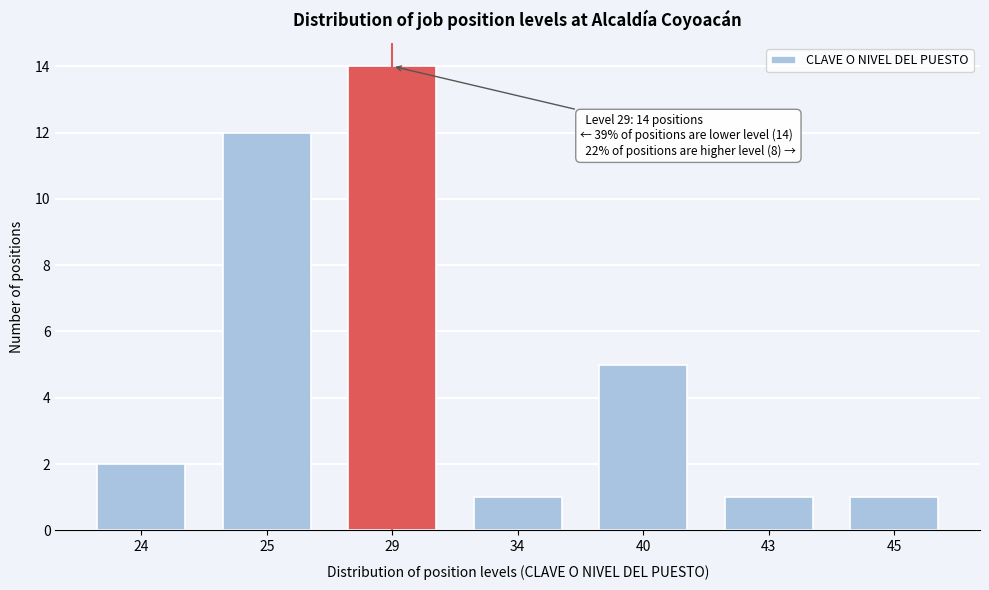

Reading left to right, what are all the values shown in this chart?

24=2	25=12	29=14	34=1	40=5	43=1	45=1